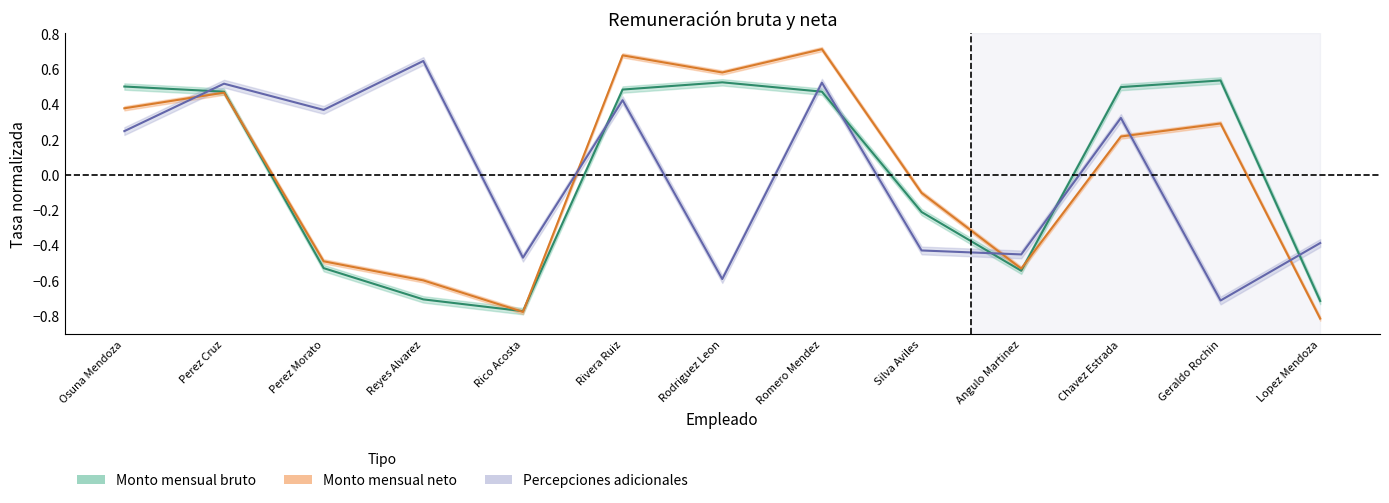

Does the chart display data point markers on the line(s)?

No